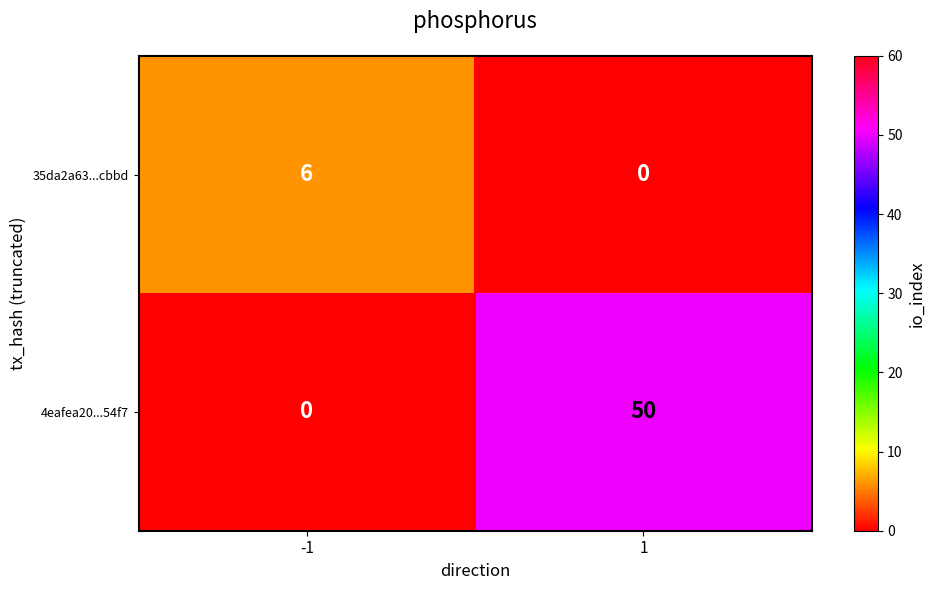

What is the difference between the highest and lowest values at 1?

50